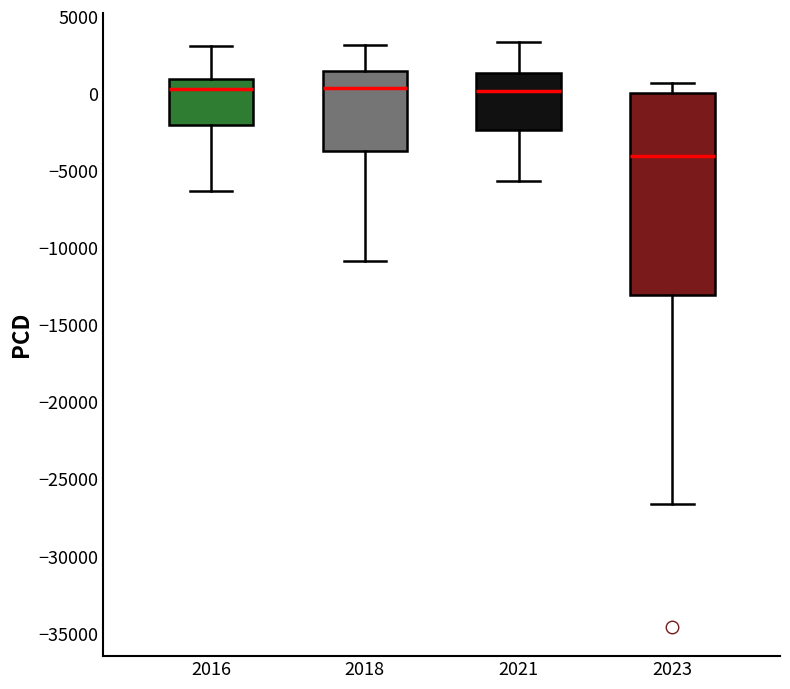

Comparing the boxes themselves (not the whiskers), which one is the tallest?

2023